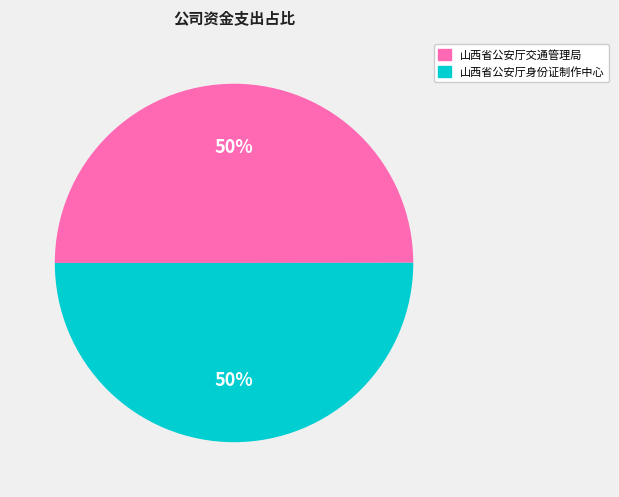

What is the ratio of the value at 山西省公安厅身份证制作中心 to the value at 山西省公安厅交通管理局?

1.0